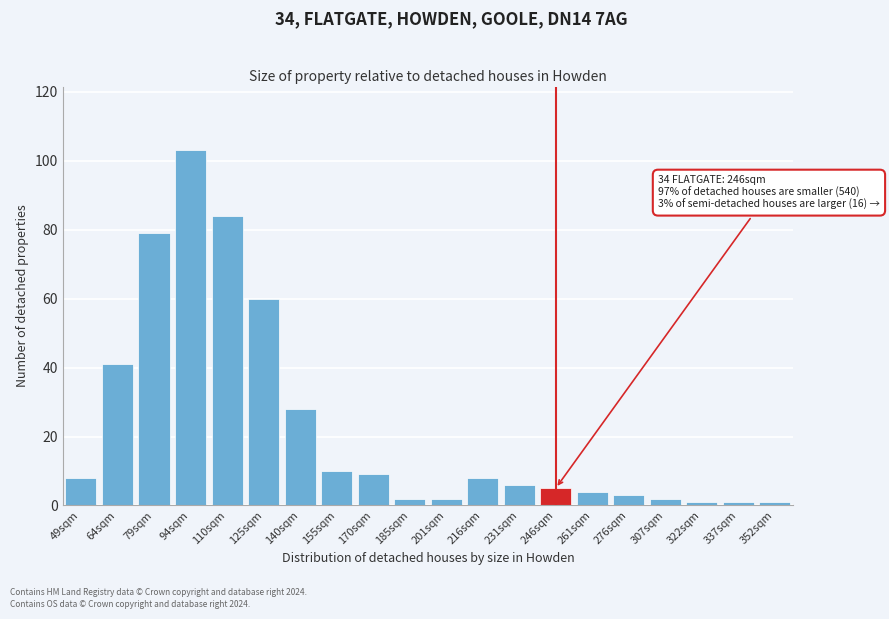

Reading left to right, transcribe all the data shown in this chart.

49sqm=8	64sqm=41	79sqm=79	94sqm=103	110sqm=84	125sqm=60	140sqm=28	155sqm=10	170sqm=9	185sqm=2	201sqm=2	216sqm=8	231sqm=6	246sqm=5	261sqm=4	276sqm=3	307sqm=2	322sqm=1	337sqm=1	352sqm=1